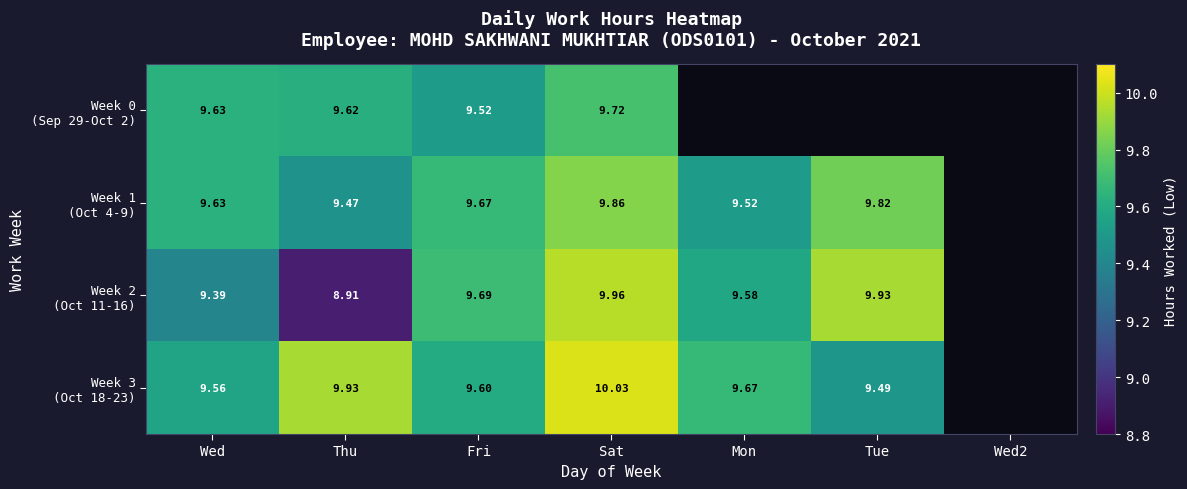

Which series has the widest spread of values?

Week 2 (Oct 11-16)